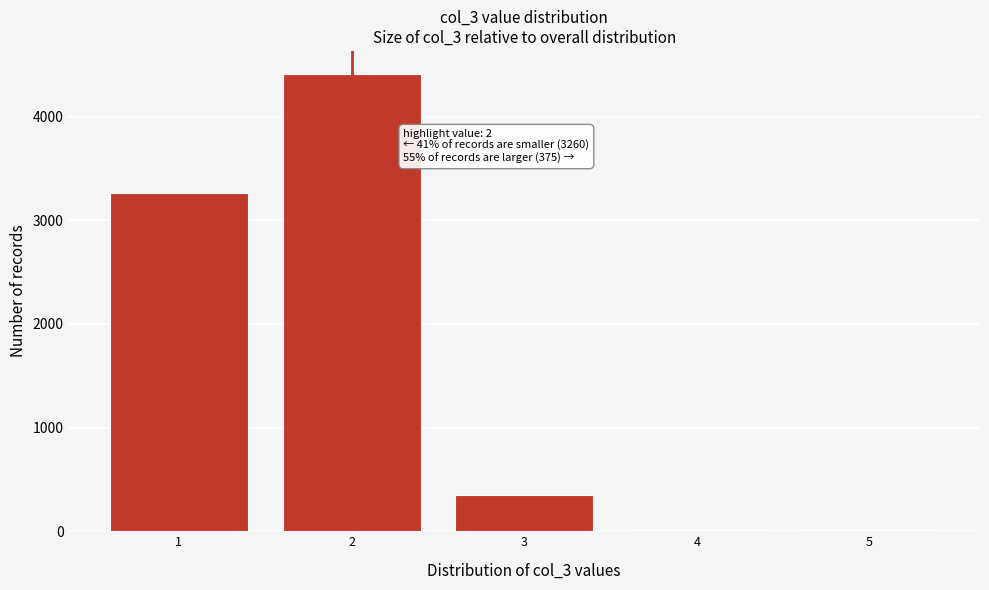

Is it true that the value at 3 is 351?

True